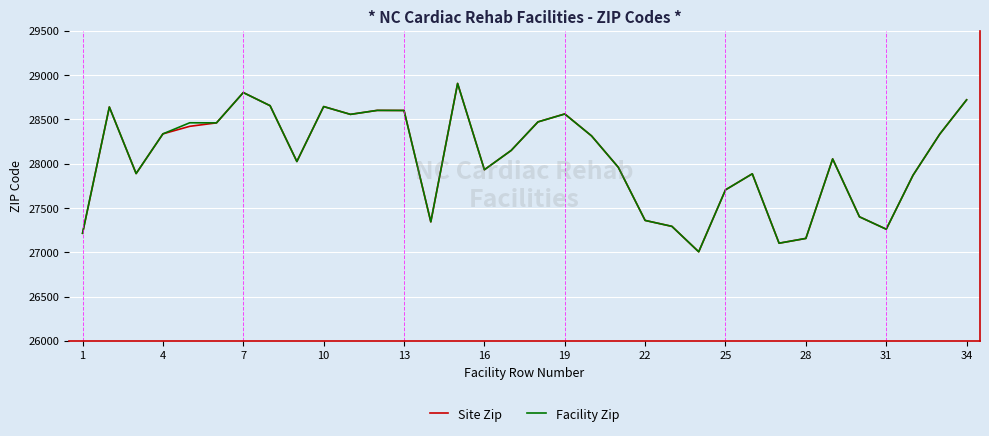

What is the highest value of the Facility Zip series?

28906